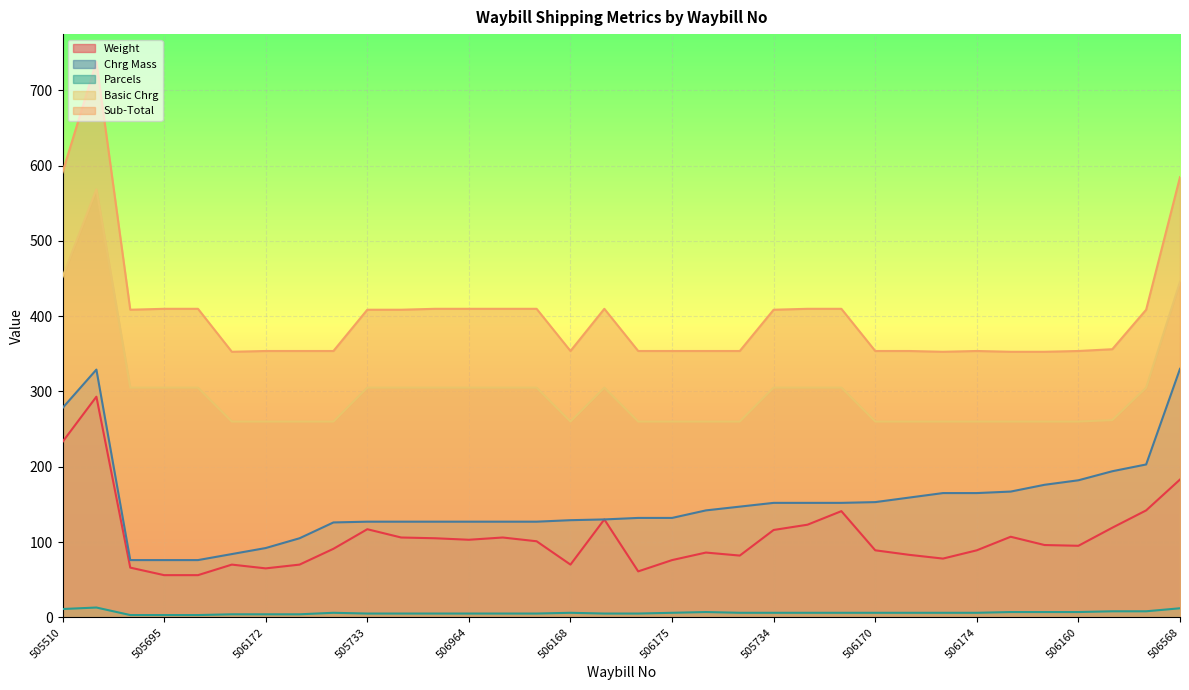

Where does the Chrg Mass series first go above 142?

505510